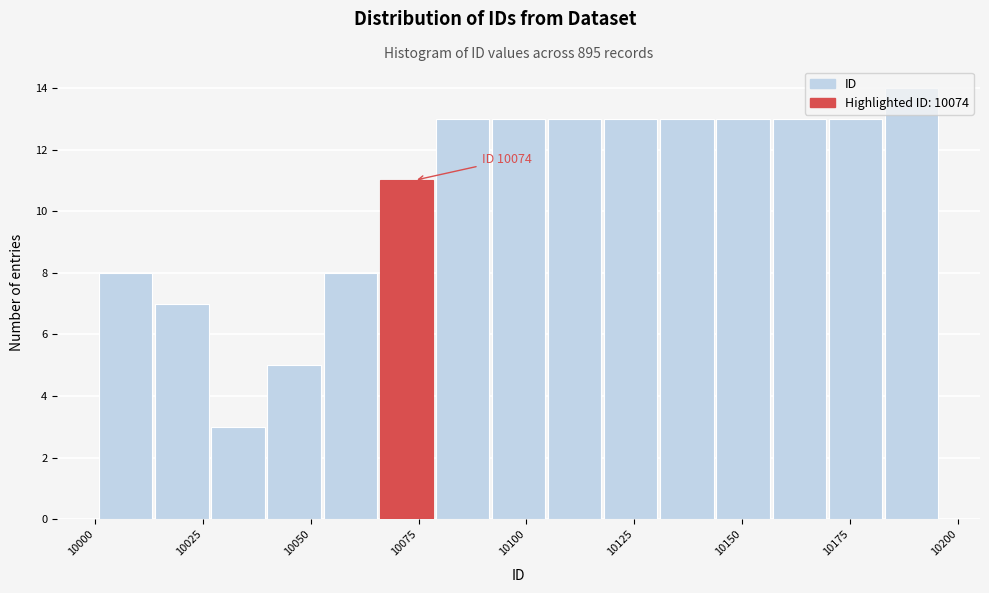

Read against the x-axis, roughly where is the centre of the tallest bar?

10190